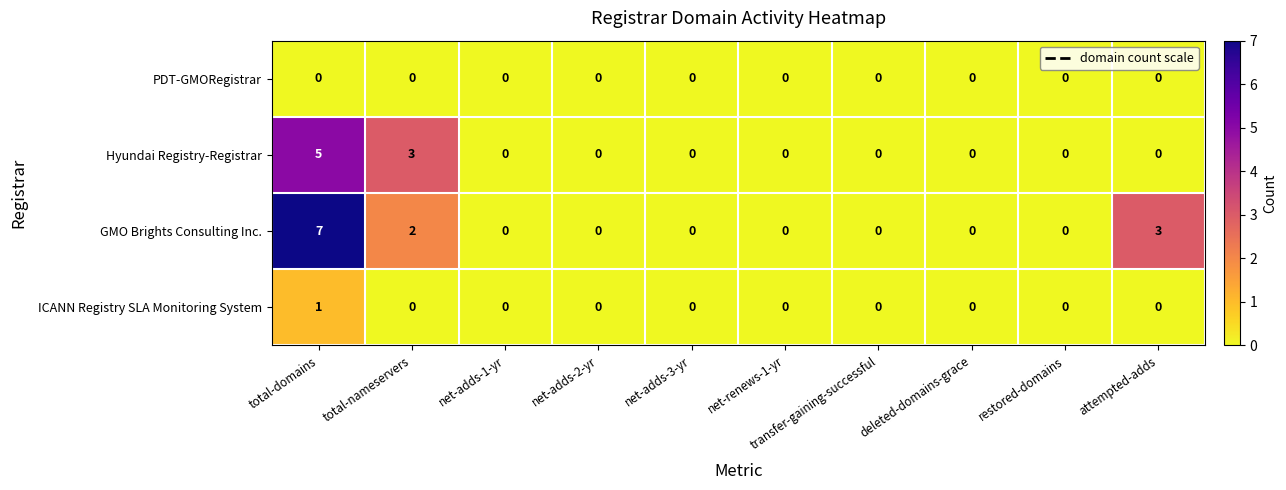

The value of Hyundai Registry-Registrar at deleted-domains-grace is -2. True or false?

False